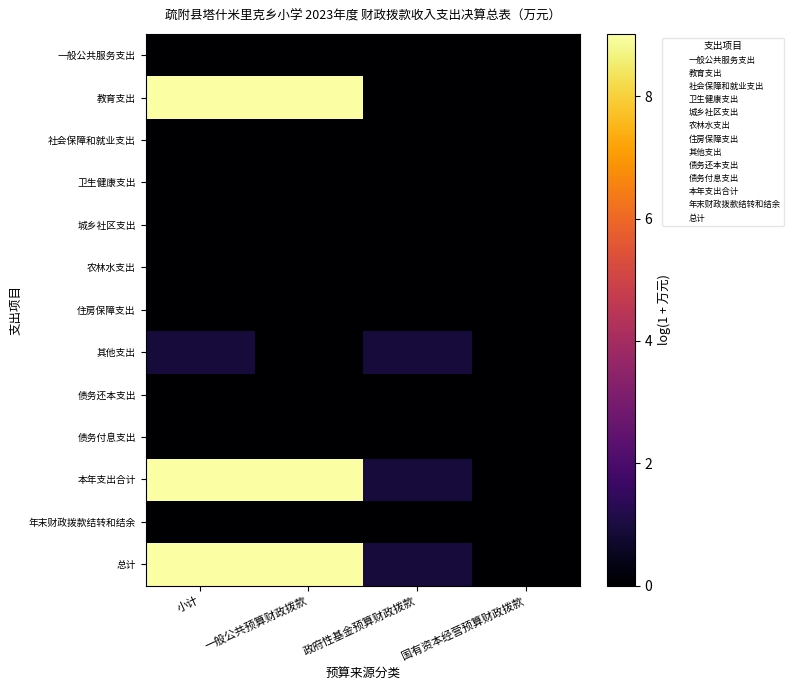

Reading left to right, extract all data points from this chart.

一般公共服务支出: 小计=0.0	一般公共预算财政拨款=0.0	政府性基金预算财政拨款=0.0	国有资本经营预算财政拨款=0.0
教育支出: 小计=9.0	一般公共预算财政拨款=9.0	政府性基金预算财政拨款=0.0	国有资本经营预算财政拨款=0.0
社会保障和就业支出: 小计=0.0	一般公共预算财政拨款=0.0	政府性基金预算财政拨款=0.0	国有资本经营预算财政拨款=0.0
卫生健康支出: 小计=0.0	一般公共预算财政拨款=0.0	政府性基金预算财政拨款=0.0	国有资本经营预算财政拨款=0.0
城乡社区支出: 小计=0.0	一般公共预算财政拨款=0.0	政府性基金预算财政拨款=0.0	国有资本经营预算财政拨款=0.0
农林水支出: 小计=0.0	一般公共预算财政拨款=0.0	政府性基金预算财政拨款=0.0	国有资本经营预算财政拨款=0.0
住房保障支出: 小计=0.0	一般公共预算财政拨款=0.0	政府性基金预算财政拨款=0.0	国有资本经营预算财政拨款=0.0
其他支出: 小计=0.9	一般公共预算财政拨款=0.0	政府性基金预算财政拨款=0.9	国有资本经营预算财政拨款=0.0
债务还本支出: 小计=0.0	一般公共预算财政拨款=0.0	政府性基金预算财政拨款=0.0	国有资本经营预算财政拨款=0.0
债务付息支出: 小计=0.0	一般公共预算财政拨款=0.0	政府性基金预算财政拨款=0.0	国有资本经营预算财政拨款=0.0
本年支出合计: 小计=9.0	一般公共预算财政拨款=9.0	政府性基金预算财政拨款=0.9	国有资本经营预算财政拨款=0.0
年末财政拨款结转和结余: 小计=0.0	一般公共预算财政拨款=0.0	政府性基金预算财政拨款=0.0	国有资本经营预算财政拨款=0.0
总计: 小计=9.0	一般公共预算财政拨款=9.0	政府性基金预算财政拨款=0.9	国有资本经营预算财政拨款=0.0